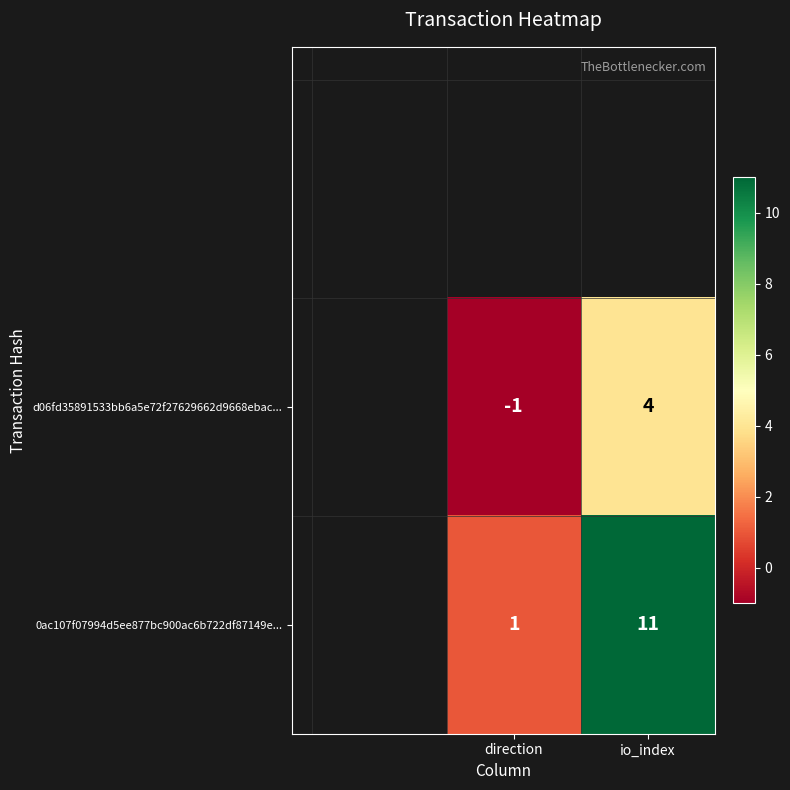

Reading left to right, extract all data points from this chart.

d06fd35891533bb6a5e72f27629662d9668ebac...: direction=-1	io_index=4
0ac107f07994d5ee877bc900ac6b722df87149e...: direction=1	io_index=11